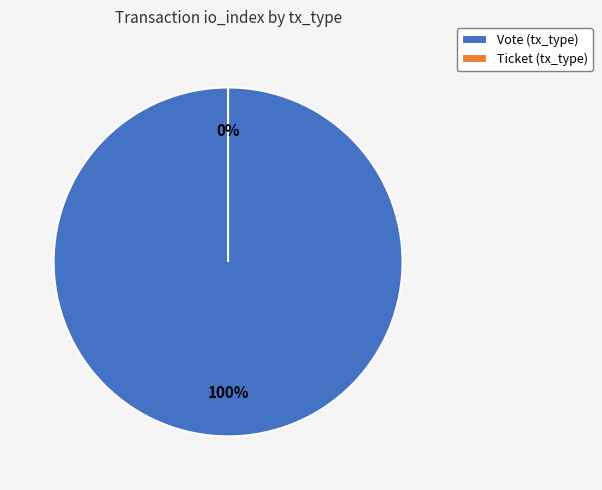

True or false: Vote (tx_type) accounts for 100% of the total.

True